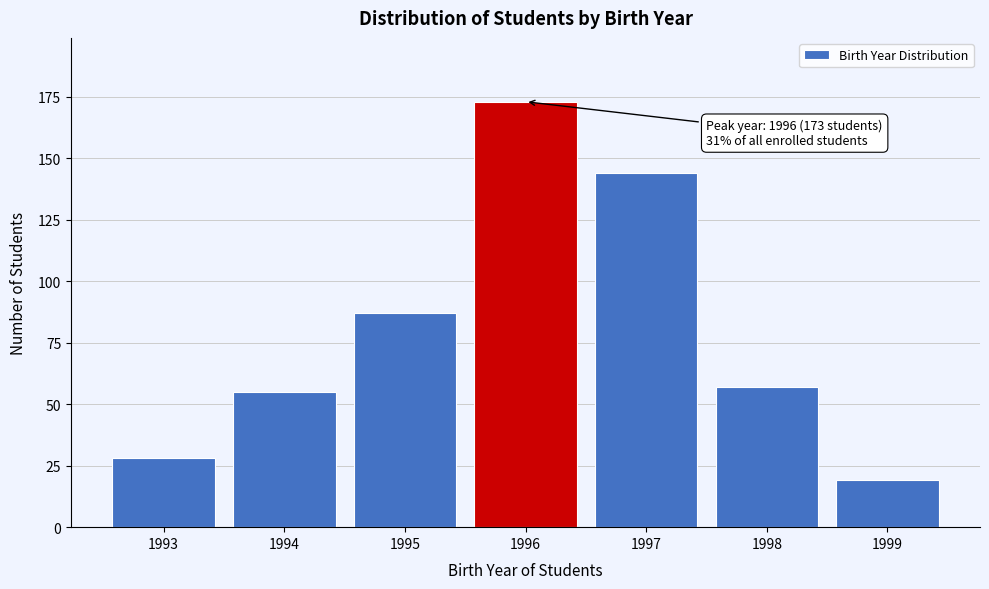

Reading left to right, what are all the values shown in this chart?

28	55	87	173	144	57	19